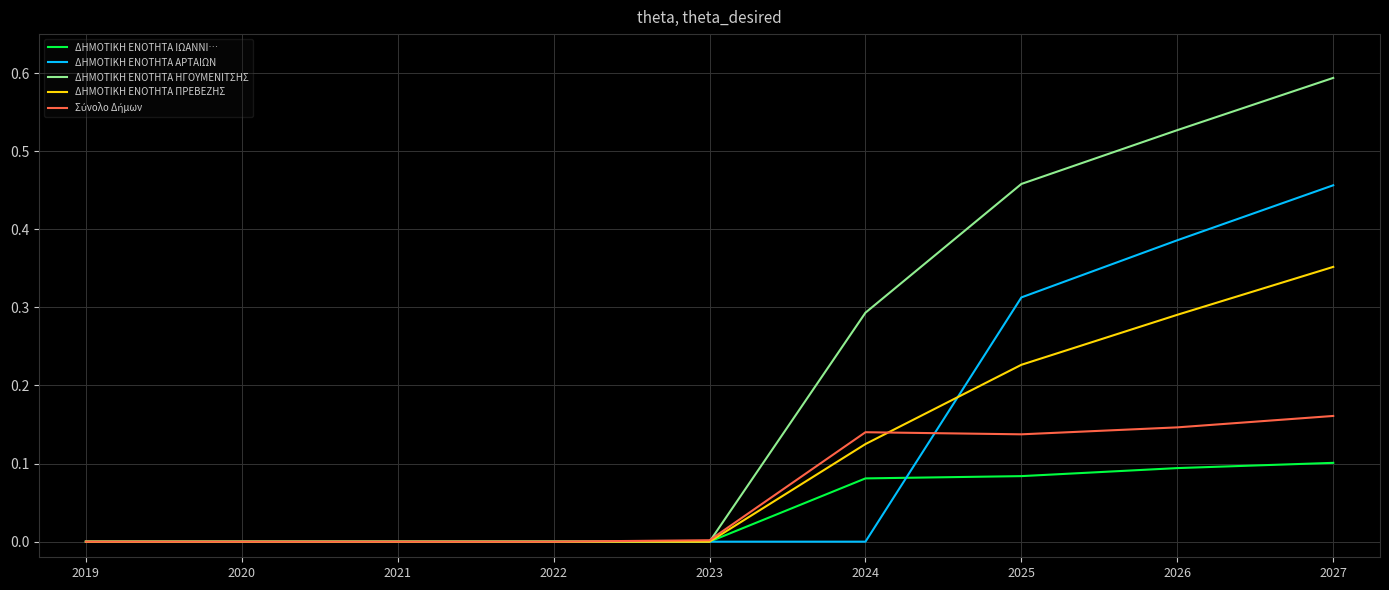

Is this an area chart (filled region under the line)?

No